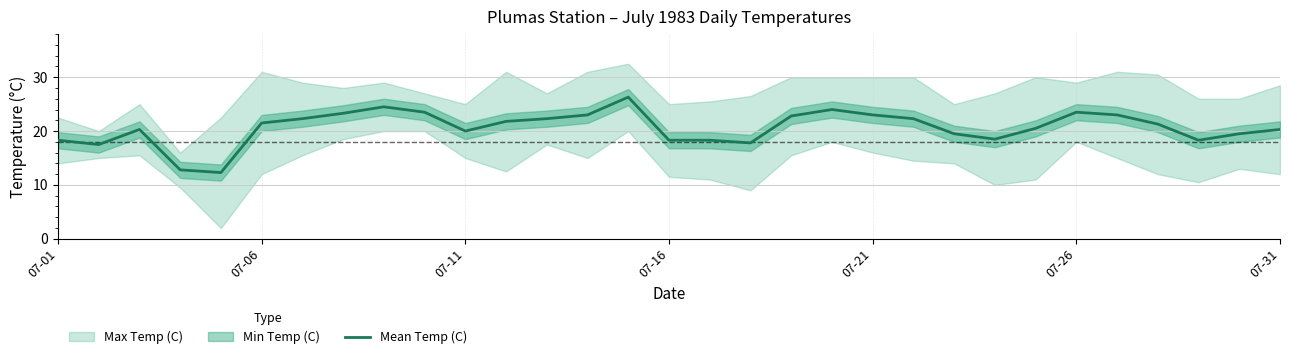

Reading right to left, list all the values displayed in this chart.

20.3	19.5	18.3	21.3	23.0	23.5	20.5	18.5	19.5	22.3	23.0	24.0	22.8	17.8	18.3	18.3	26.3	23.0	22.3	21.8	20.0	23.5	24.5	23.3	22.3	21.5	12.3	12.8	20.3	17.5	18.3